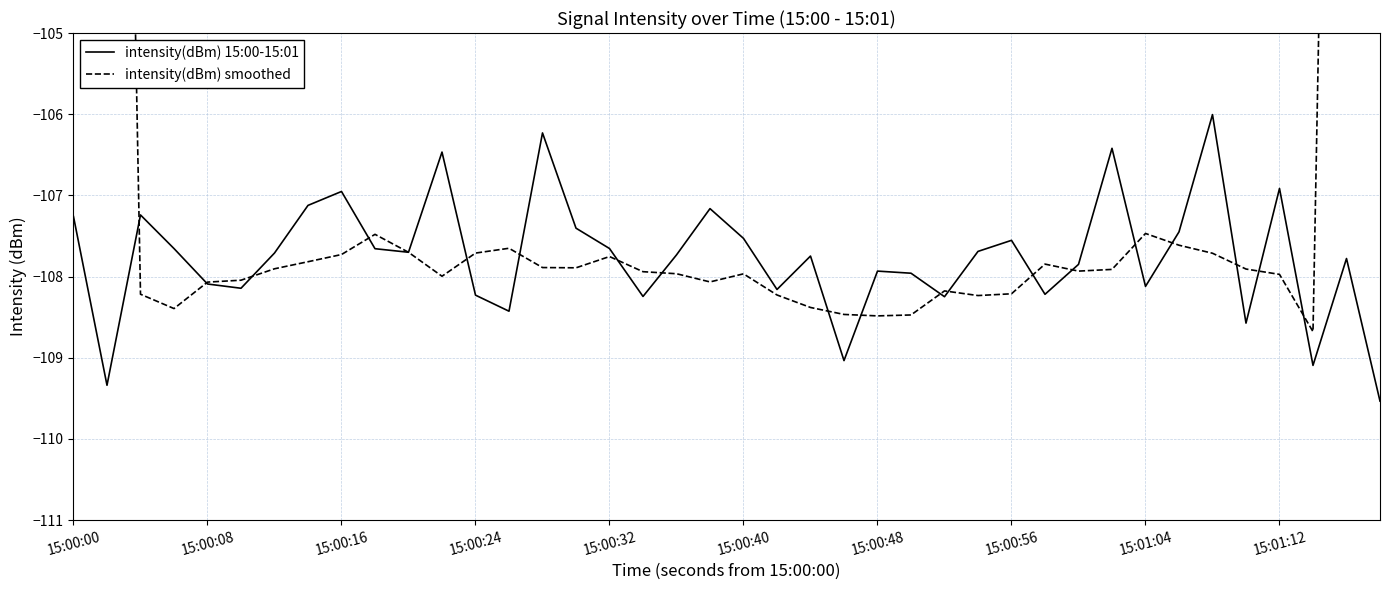

Where does the intensity(dBm) 15:00-15:01 series first go above -107?

15:00:16